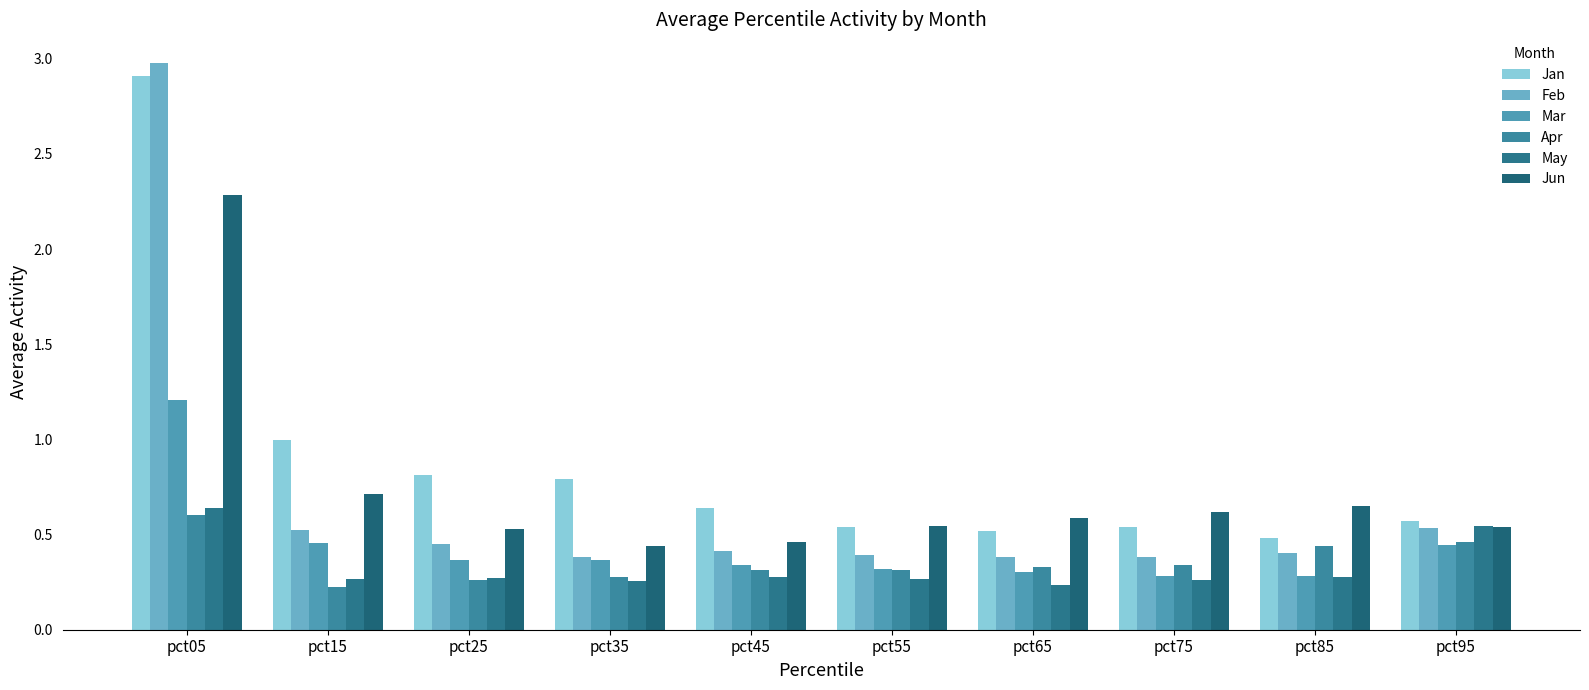

List the series in order of their peak value, highest first.

Feb, Jan, Jun, Mar, May, Apr